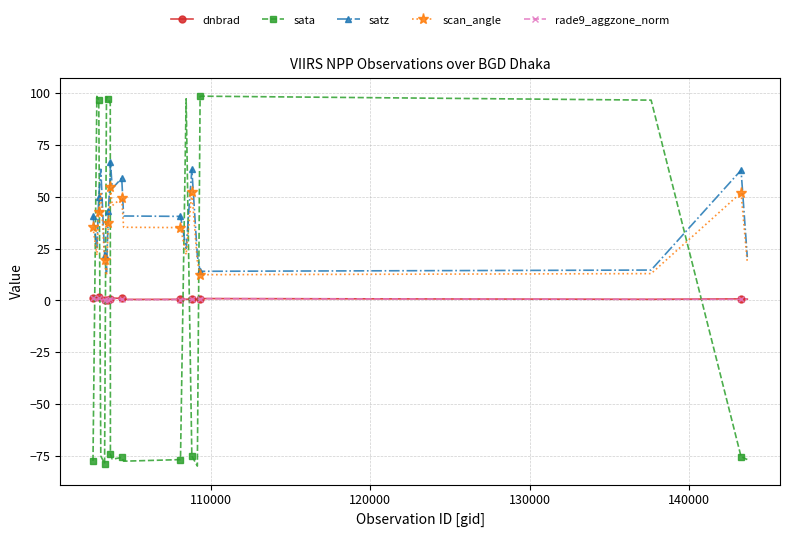

What is the value of the scan_angle point at the 6th from the left?

12.0